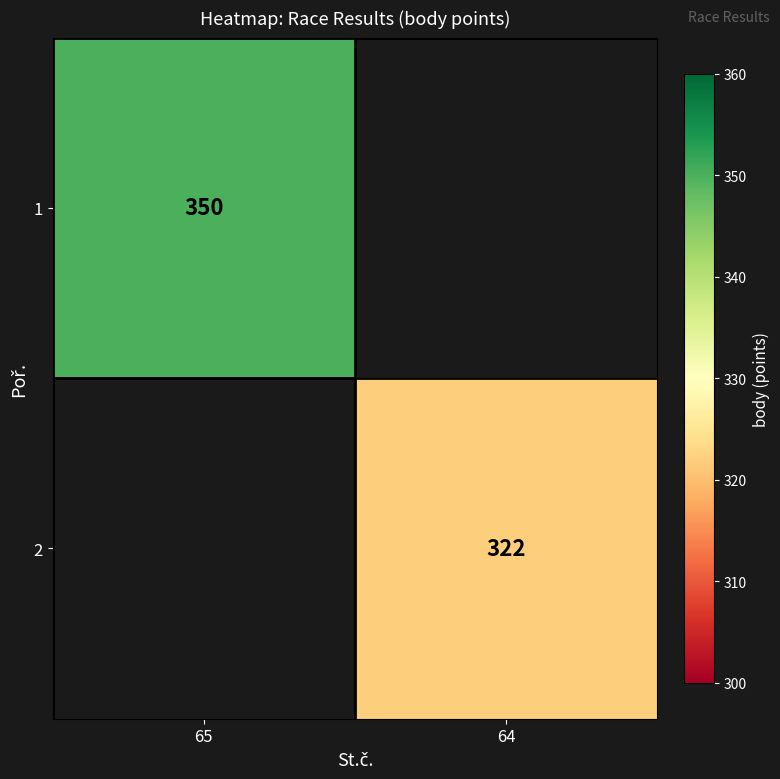

The 1 series shows 350 at 65. True or false?

True